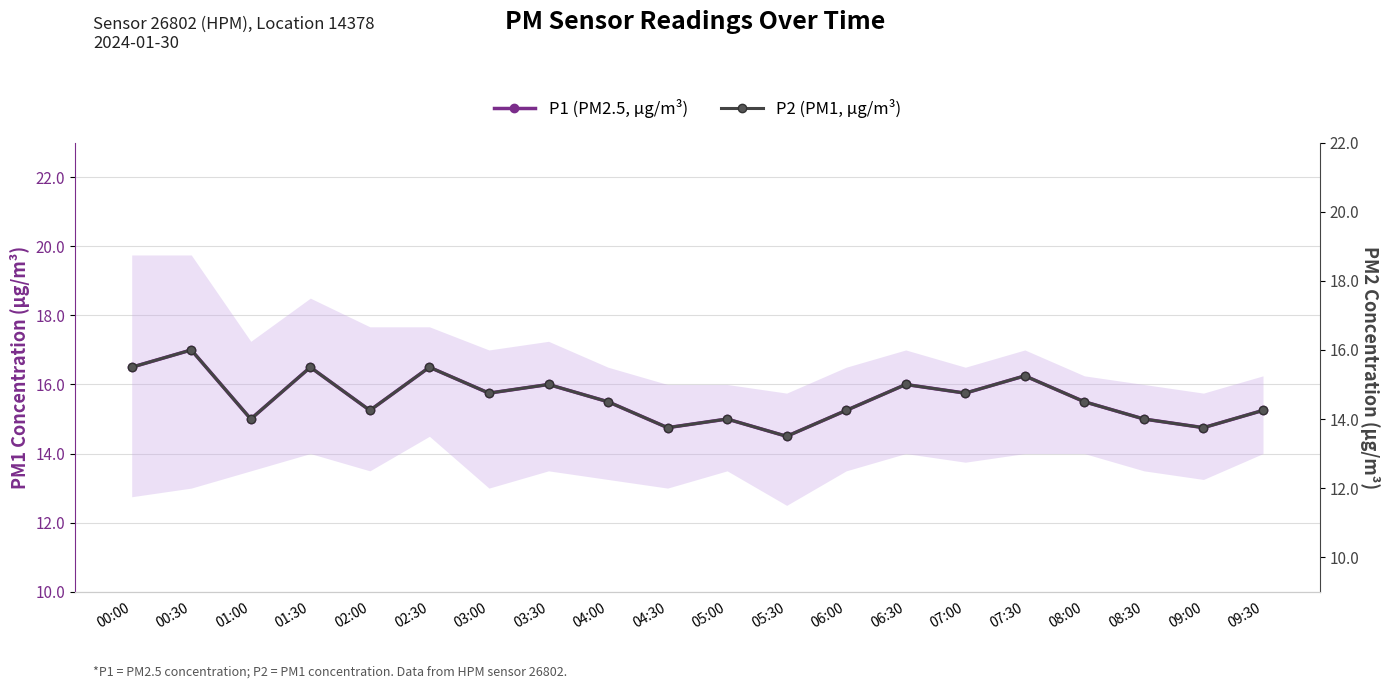

Does the chart have visible grid lines?

Yes